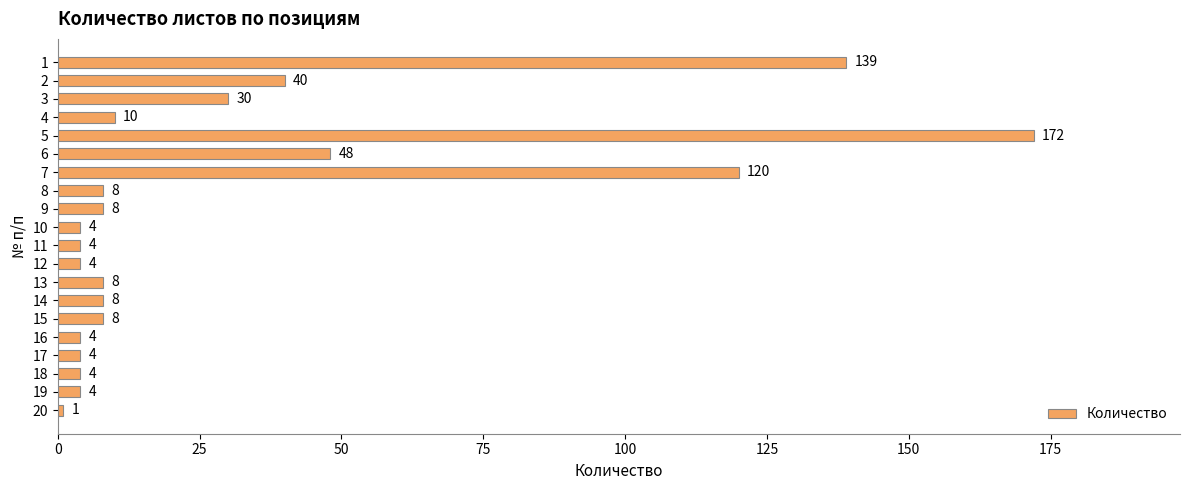

True or false: the data shows 45 at 3.

False